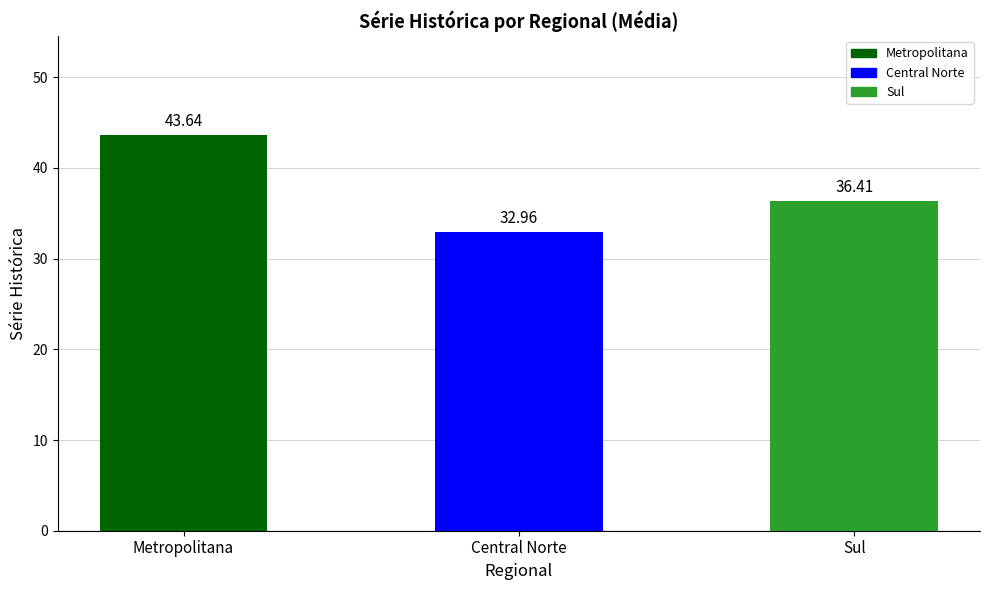

Reading left to right, transcribe all the data shown in this chart.

Metropolitana=43.6	Central Norte=33.0	Sul=36.4